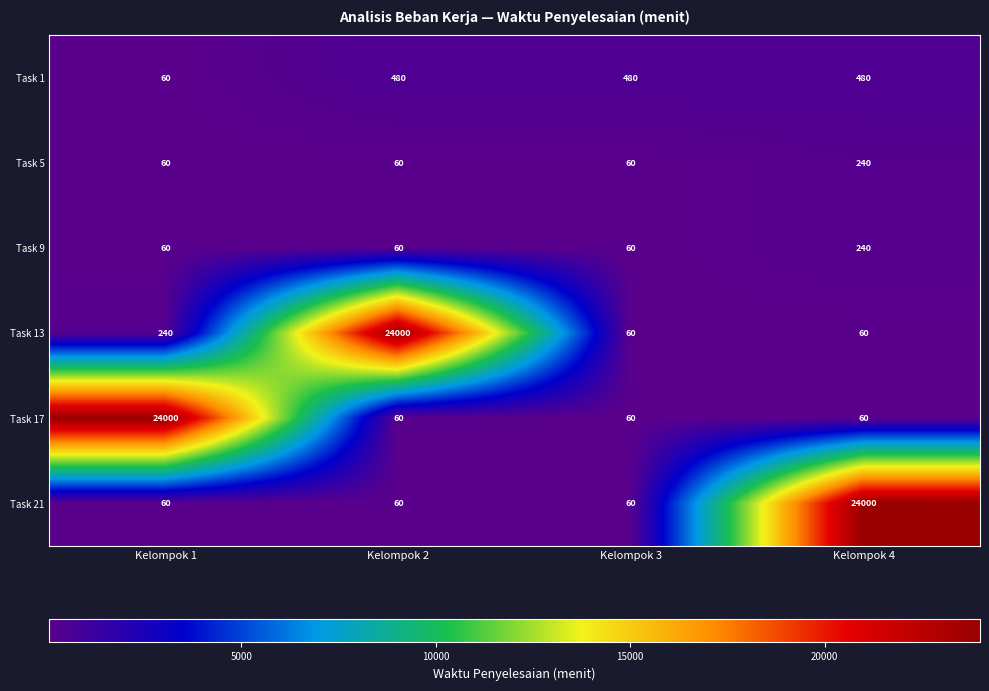

Which series changed the most between Kelompok 1 and Kelompok 3?

Task 17